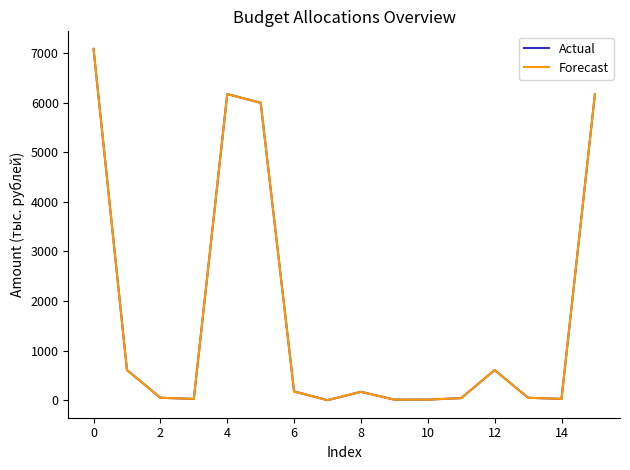

What is the maximum value for Forecast?

7087.4